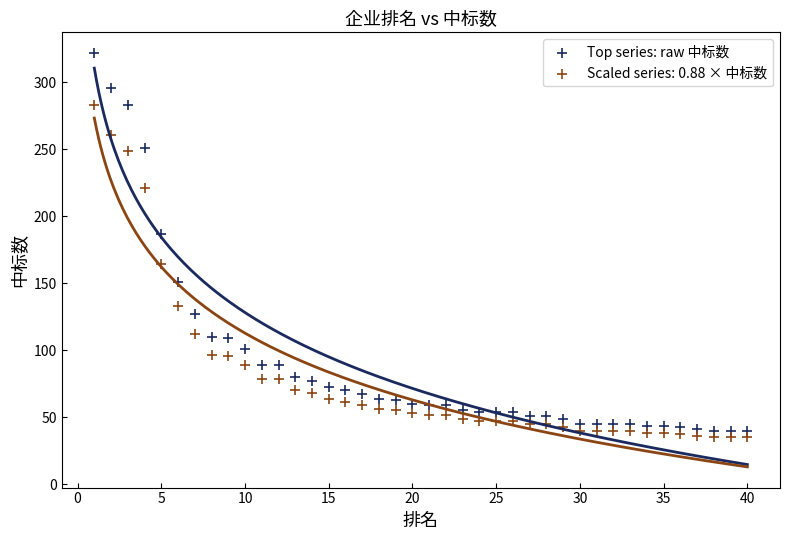

What is the X range (max minus min) for the scatter plot?

39.0